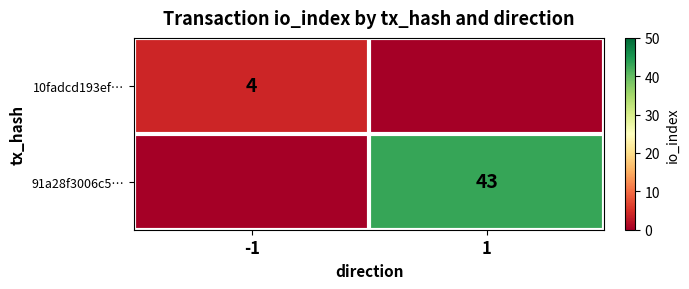

Is the value of 91a28f3006c5… at 1 greater than the value of 10fadcd193ef… at -1?

Yes